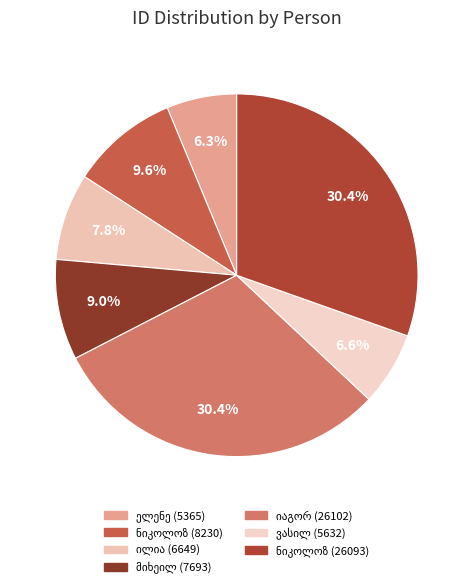

Does any single category account for the majority?

No